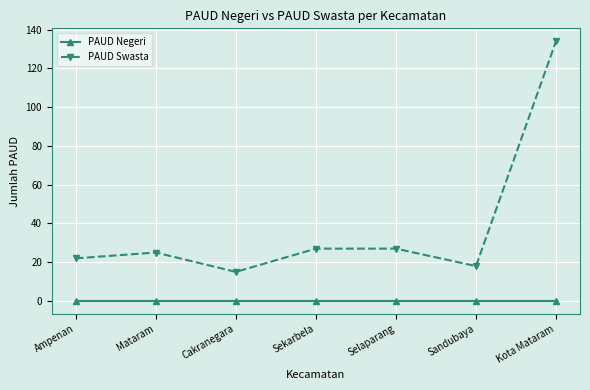

Reading right to left, extract all data points from this chart.

PAUD Negeri: Kota Mataram=0	Sandubaya=0	Selaparang=0	Sekarbela=0	Cakranegara=0	Mataram=0	Ampenan=0
PAUD Swasta: Kota Mataram=134	Sandubaya=18	Selaparang=27	Sekarbela=27	Cakranegara=15	Mataram=25	Ampenan=22